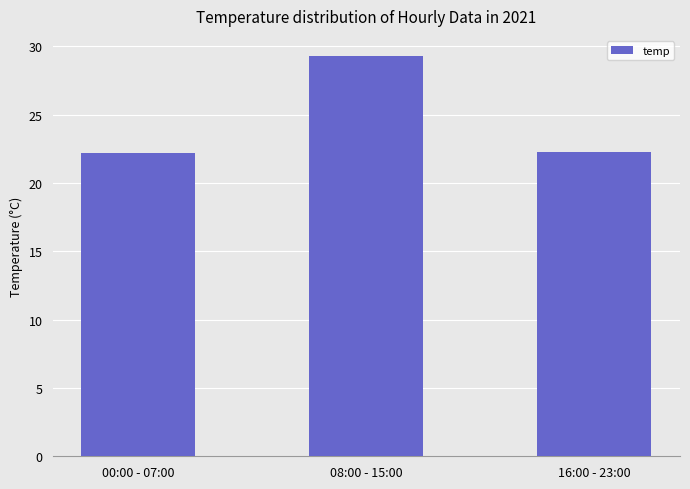

What is the sum of all values?

73.8